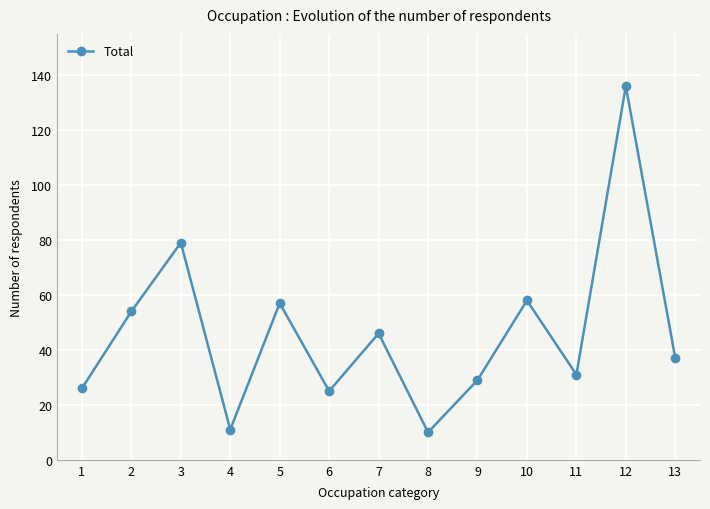

The value at 1 is 26. True or false?

True